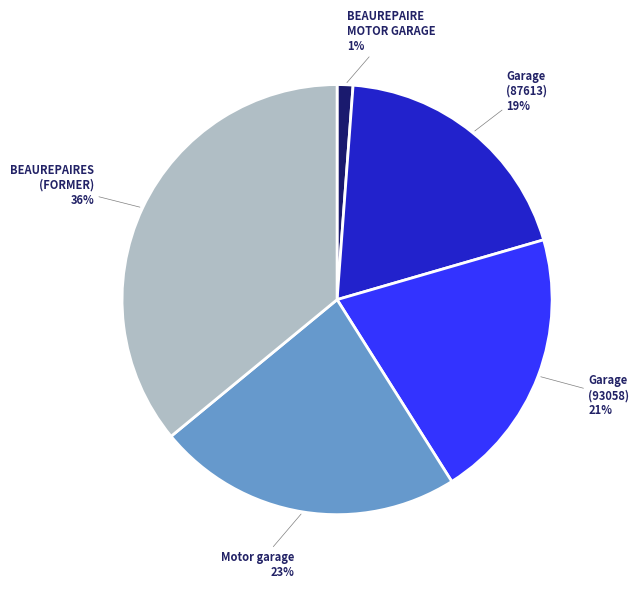

To the nearest percent, what portion does BEAUREPAIRE MOTOR GARAGE represent?

1%